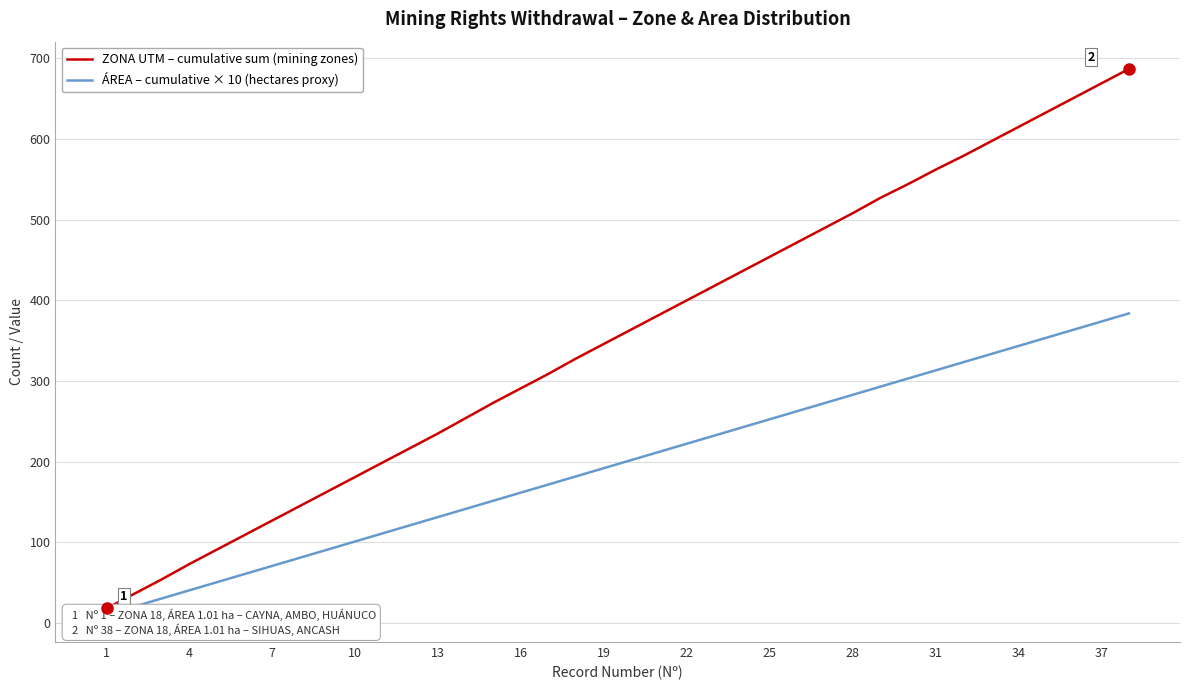

Reading left to right, transcribe all the data shown in this chart.

ZONA UTM – cumulative sum (mining zones): 18.0	36.0	54.0	73.0	91.0	109.0	127.0	145.0	163.0	181.0	199.0	217.0	235.0	254.0	273.0	291.0	309.0	328.0	346.0	364.0	382.0	400.0	418.0	436.0	454.0	472.0	490.0	508.0	527.0	544.0	562.0	579.0	597.0	615.0	633.0	651.0	669.0	687.0
ÁREA – cumulative × 10 (hectares proxy): 10.1	20.2	30.3	40.4	50.5	60.6	70.7	80.8	90.9	101.0	111.1	121.2	131.3	141.4	151.5	161.6	171.7	181.8	191.9	202.0	212.1	222.2	232.3	242.4	252.5	262.6	272.7	282.8	292.9	303.0	313.1	323.2	333.3	343.4	353.5	363.6	373.7	383.8